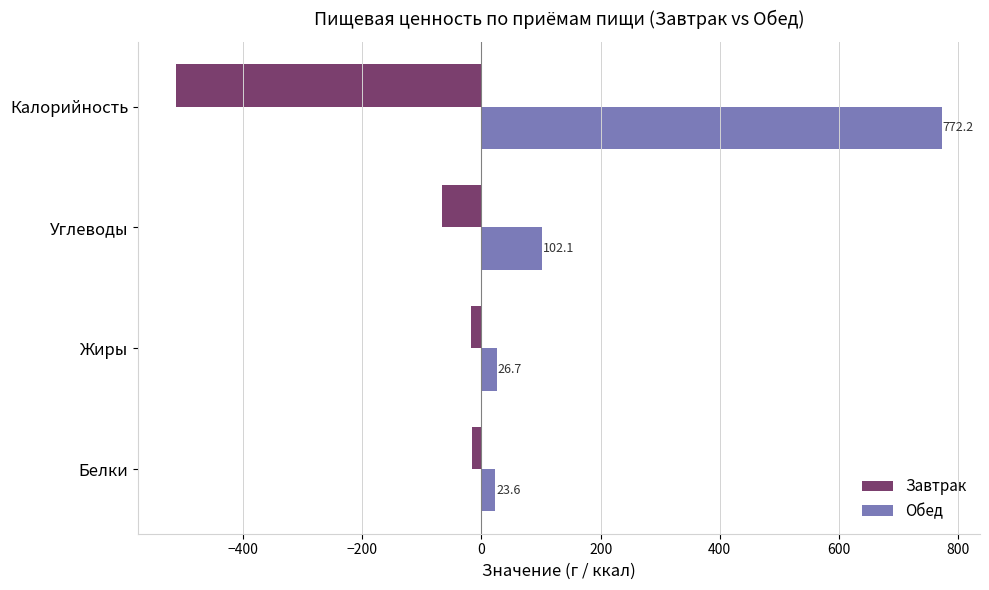

How many series are shown in this chart?

2